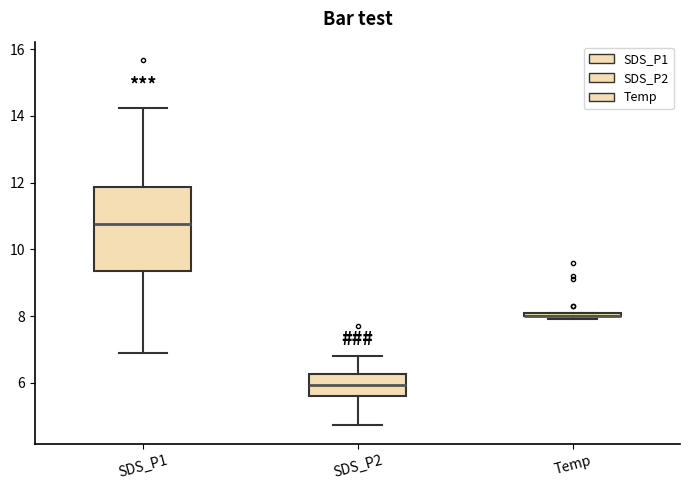

Comparing the boxes themselves (not the whiskers), which one is the tallest?

SDS_P1